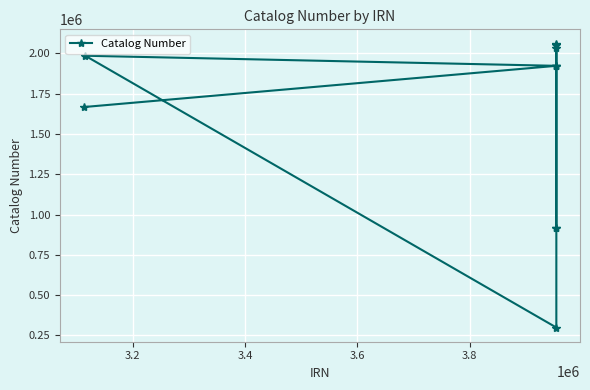

How many lines are shown in the chart?

1